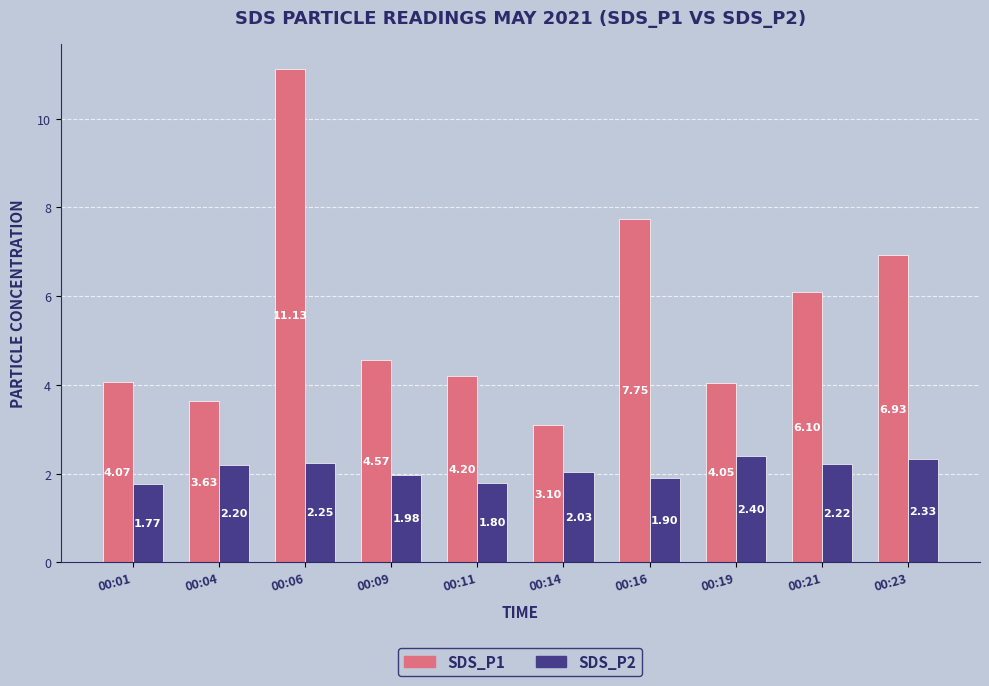

What is the difference between the SDS_P2 values at 00:16 and 00:19?

0.5